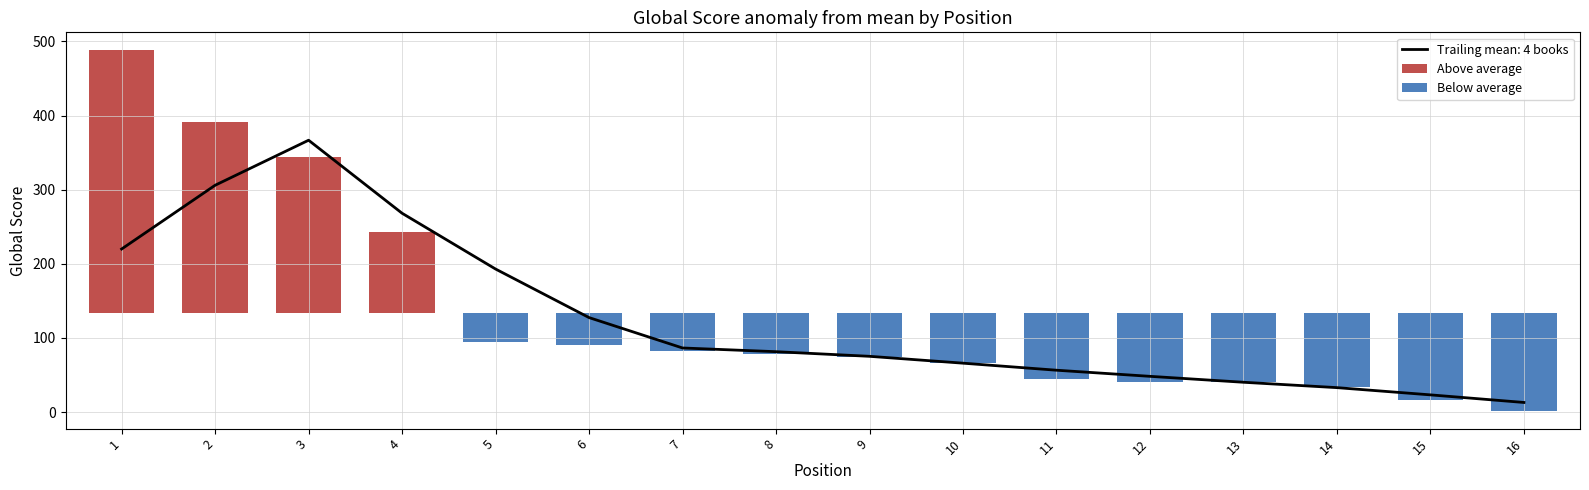

The Below average series shows -88.2 at 11. True or false?

True